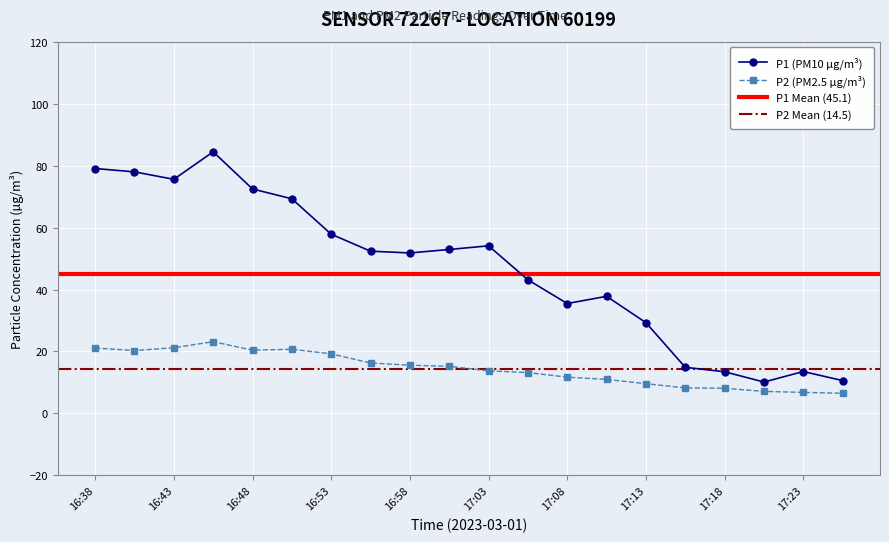

List the series in order of their overall mean, highest first.

P1, P2